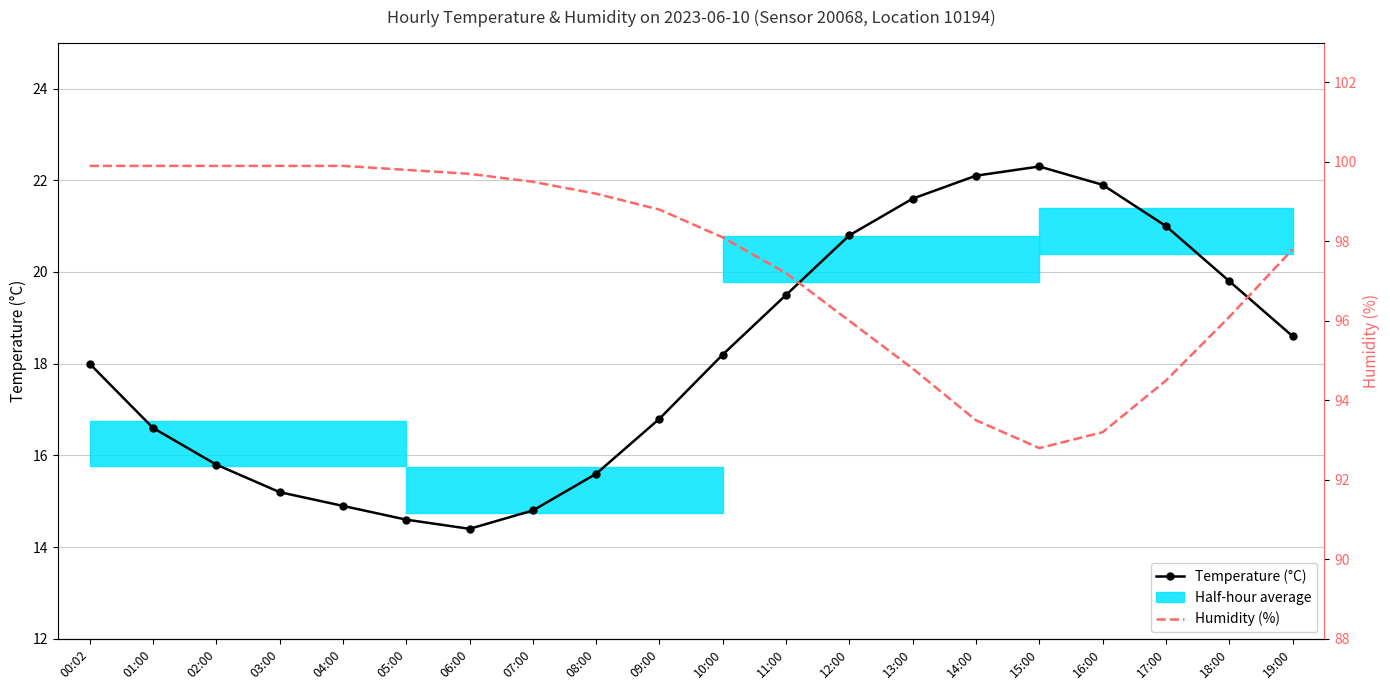

Which has a higher value, 07:00 or 11:00?

11:00